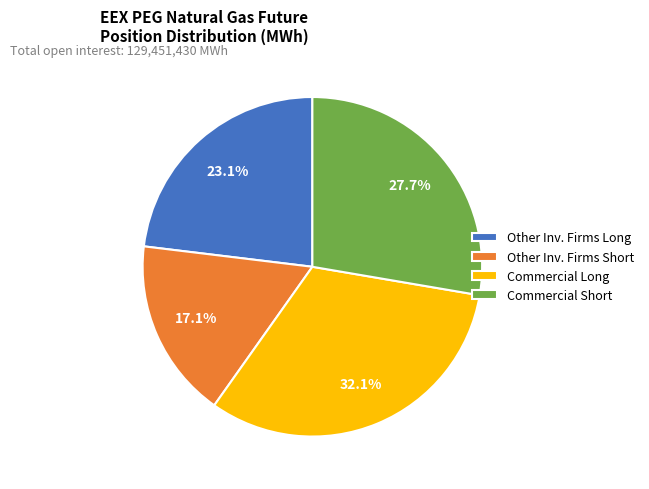

What is the smallest slice in the pie chart?

Other Inv. Firms Short